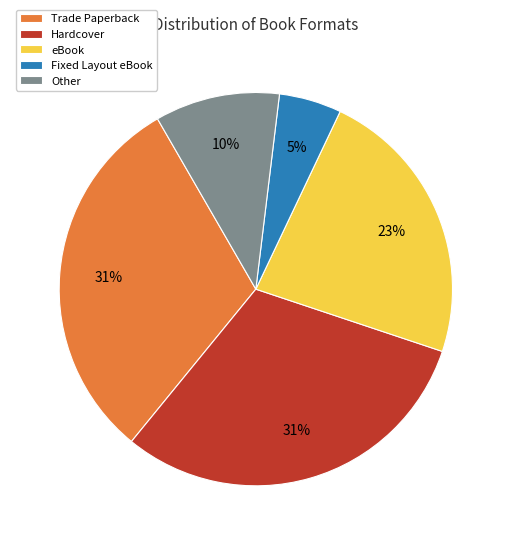

Combined, do Hardcover and Fixed Layout eBook account for over 50%?

No